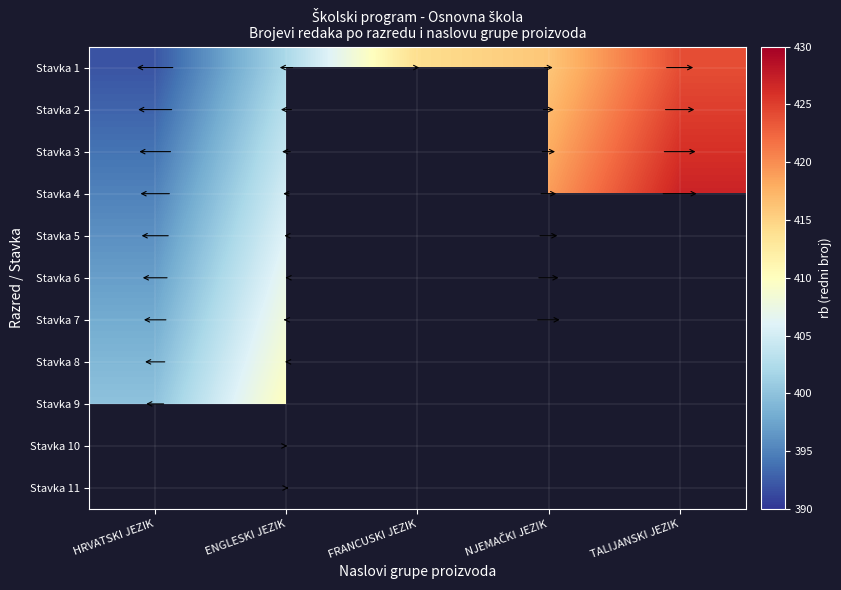

List the labels in order of Stavka 1 value, largest first.

TALIJANSKI JEZIK, NJEMAČKI JEZIK, FRANCUSKI JEZIK, ENGLESKI JEZIK, HRVATSKI JEZIK